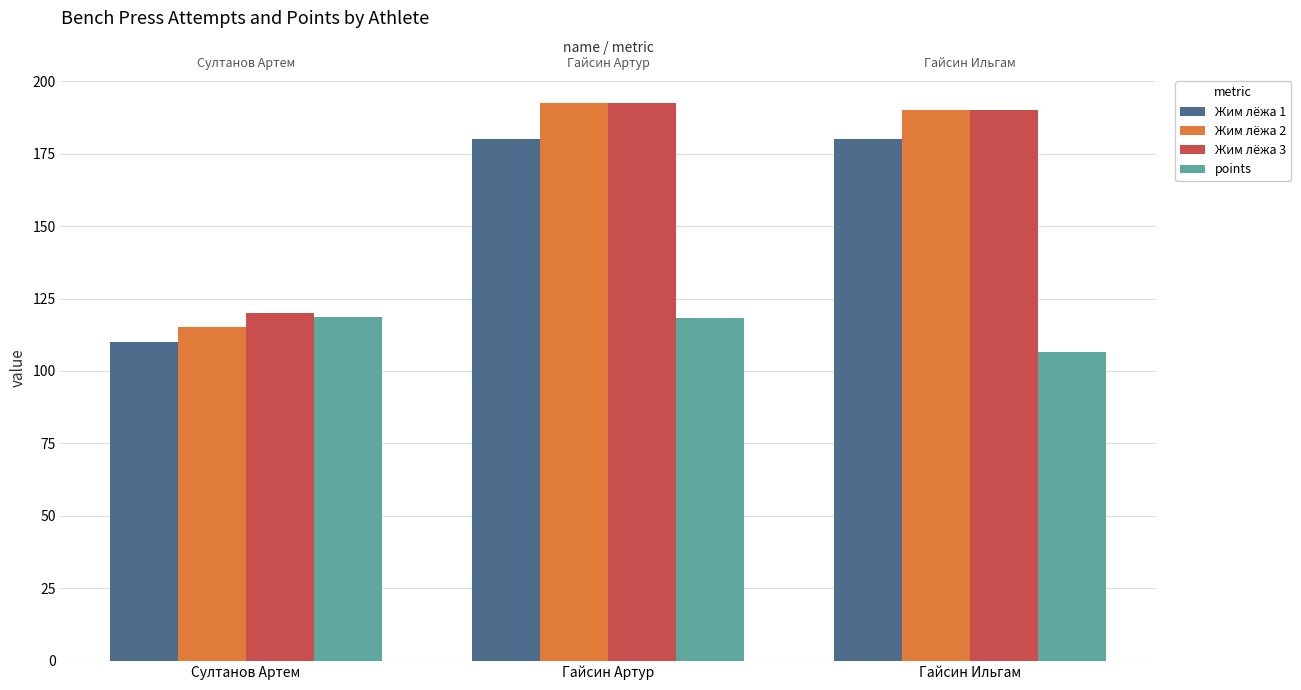

The value of points at Султанов Артем is 57.8. True or false?

False